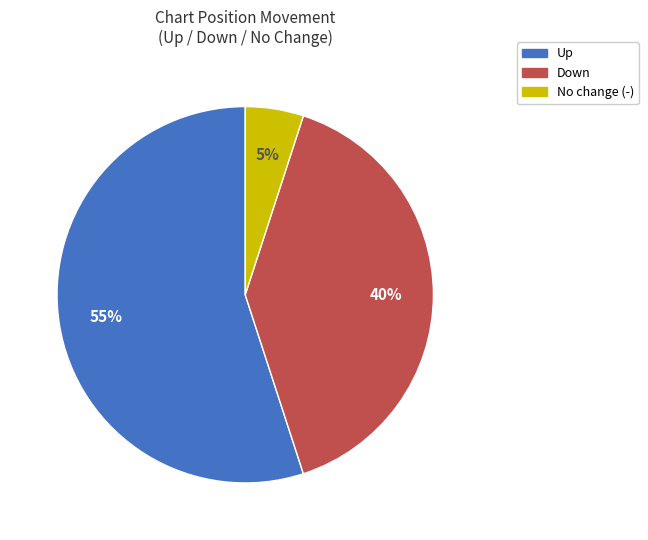

Which slice is the largest?

Up